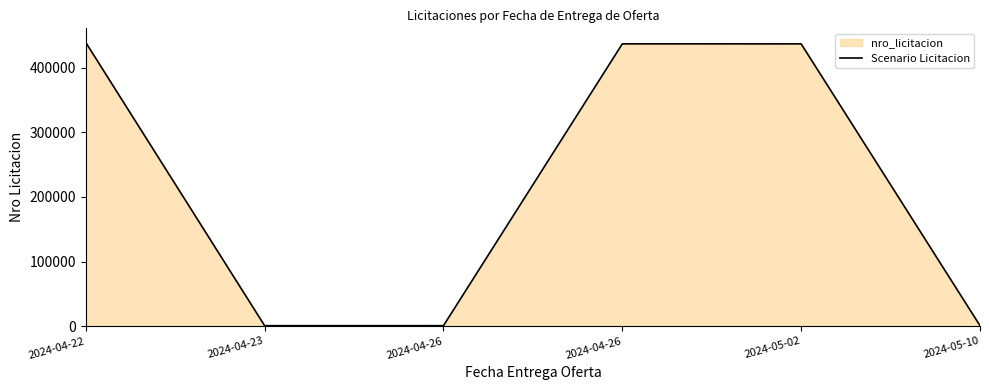

Reading left to right, extract all data points from this chart.

2024-04-22=438683	2024-04-23=772	2024-04-26=790	2024-04-26=436630	2024-05-02=436577	2024-05-10=789